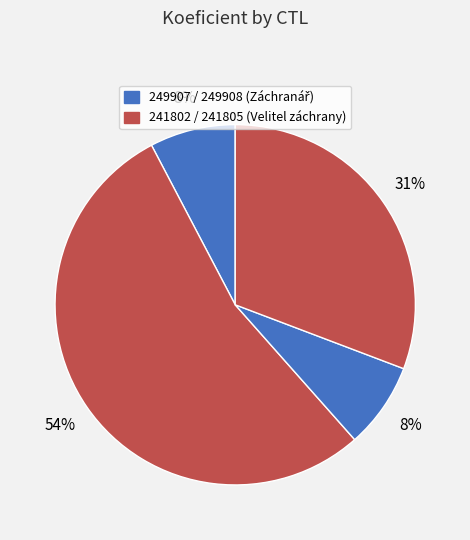

How many segments does this pie chart have?

4